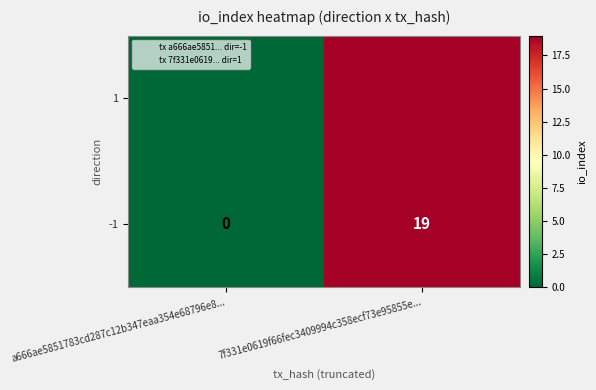

How many categories are shown in the chart?

2